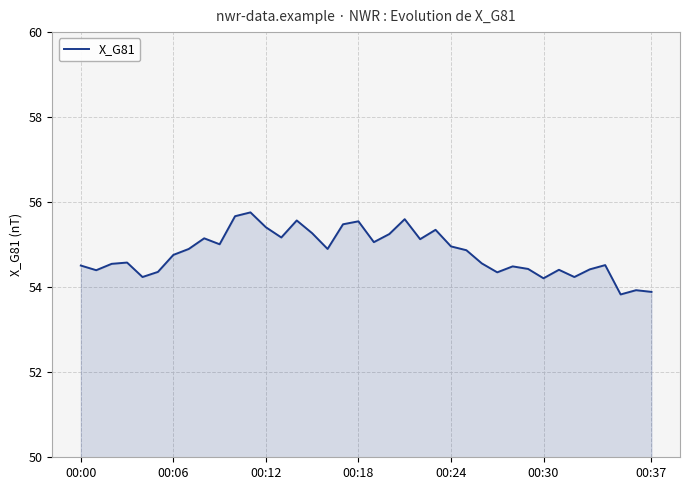

What is the sum of all values?

2082.7